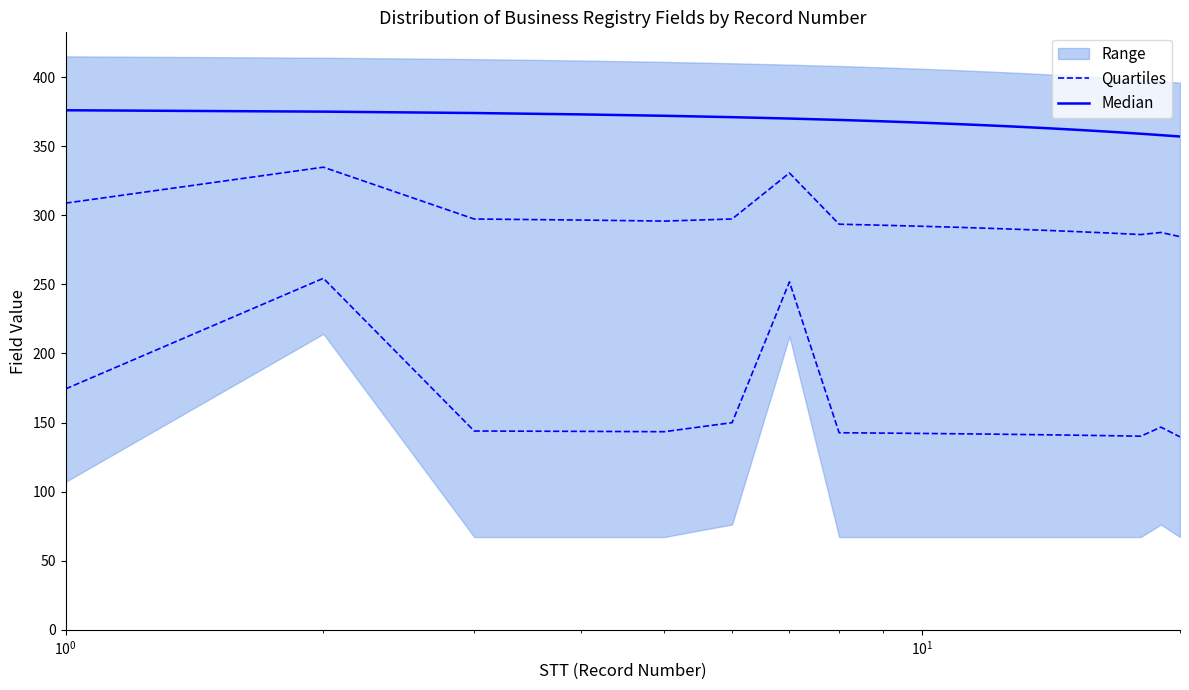

True or false: Median has more than 2 interior local peaks.

False